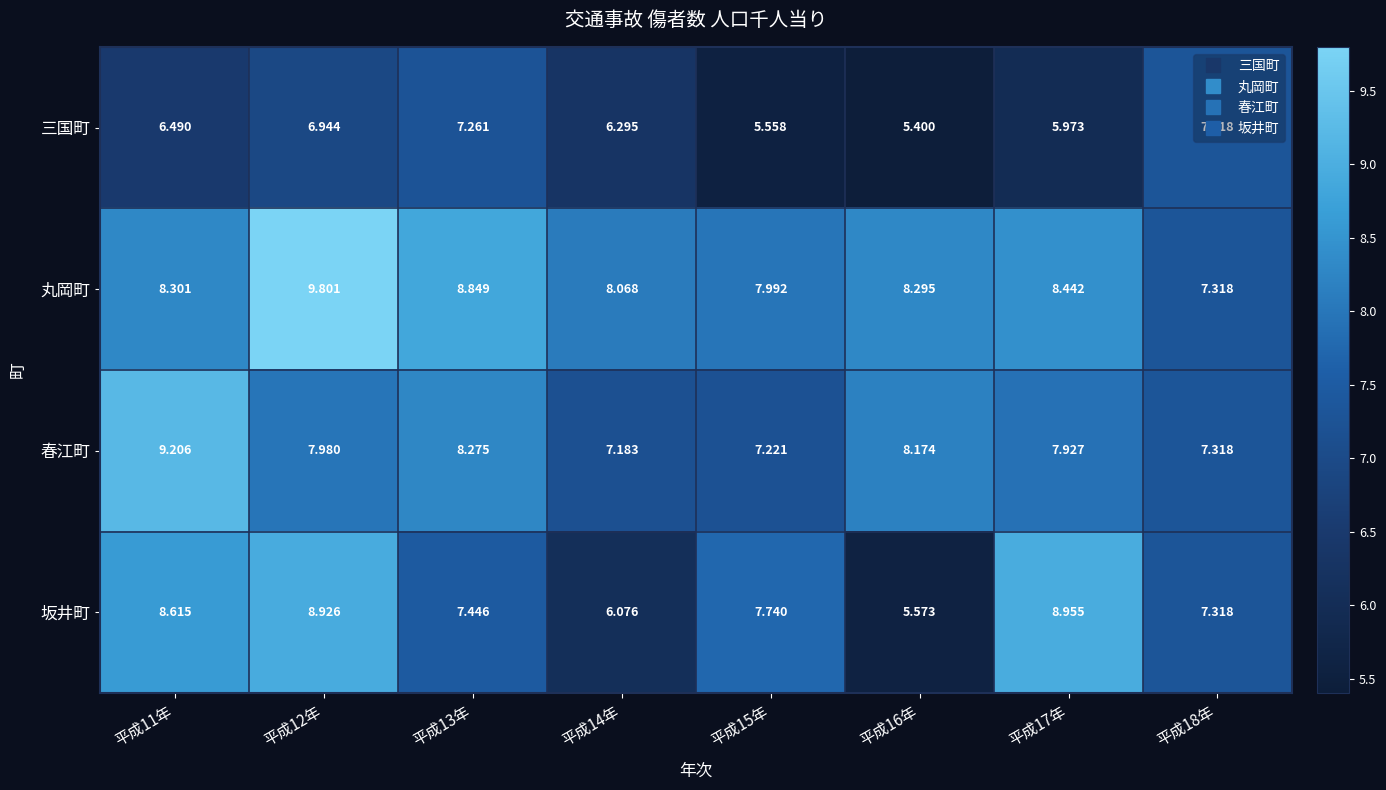

Rank the series at 平成17年 from lowest to highest value.

三国町, 春江町, 丸岡町, 坂井町